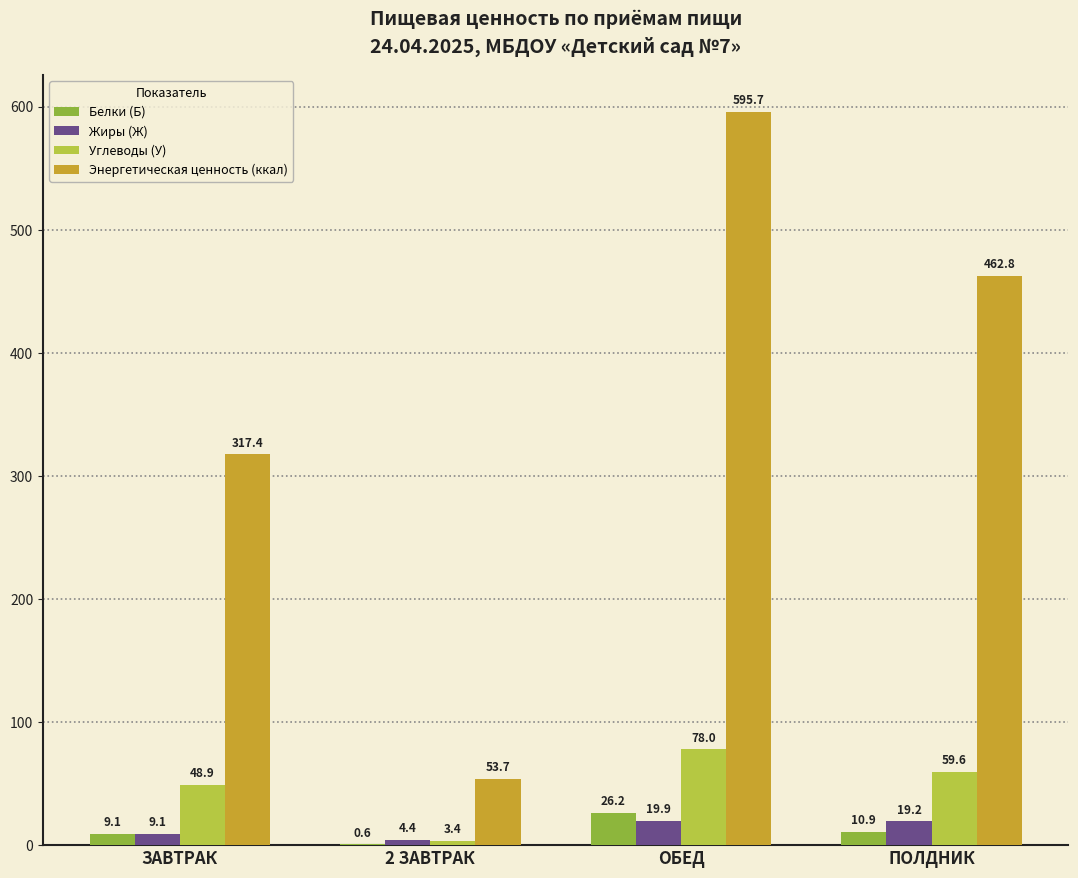

At which category does the chart reach its peak across all series?

ОБЕД